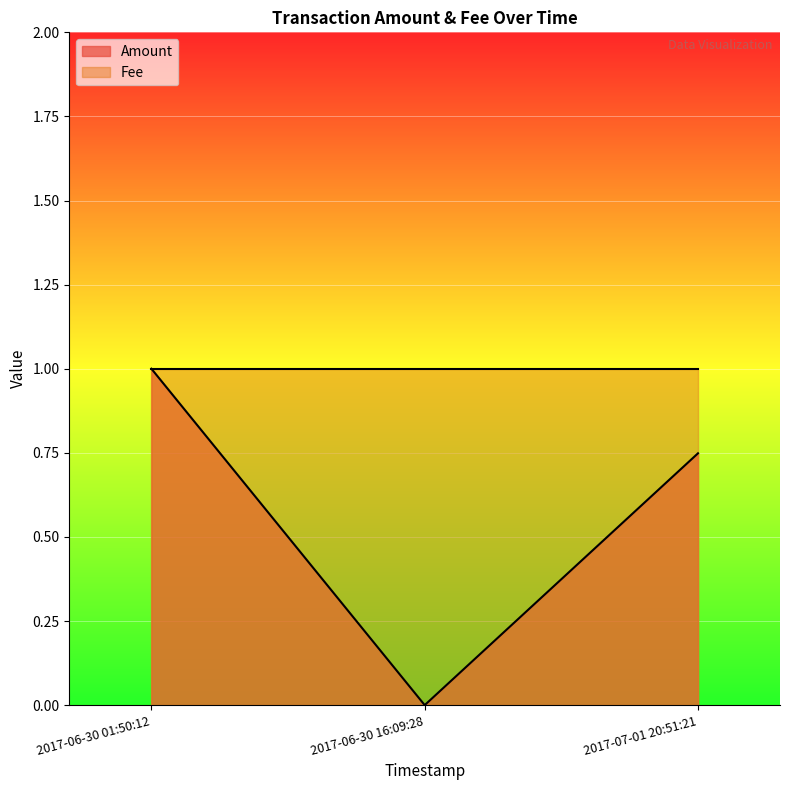

How many values in Amount are above zero?

2